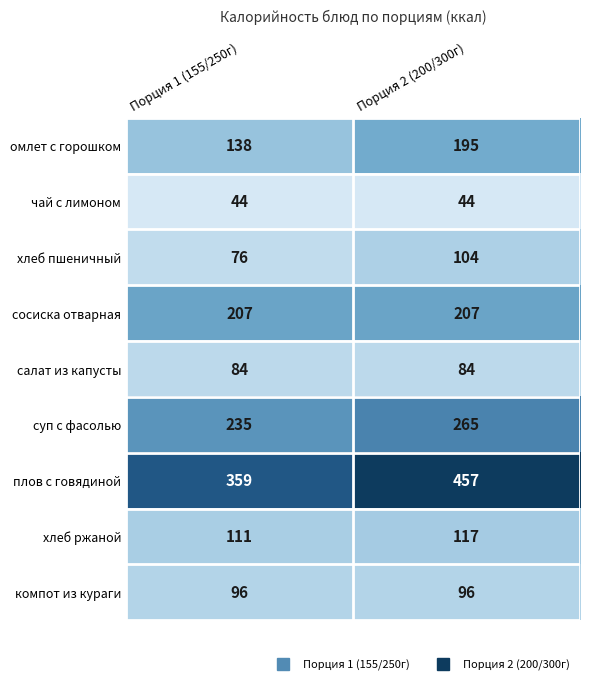

What is the approximate value of компот из кураги at Порция 1 (155/250г)?

96